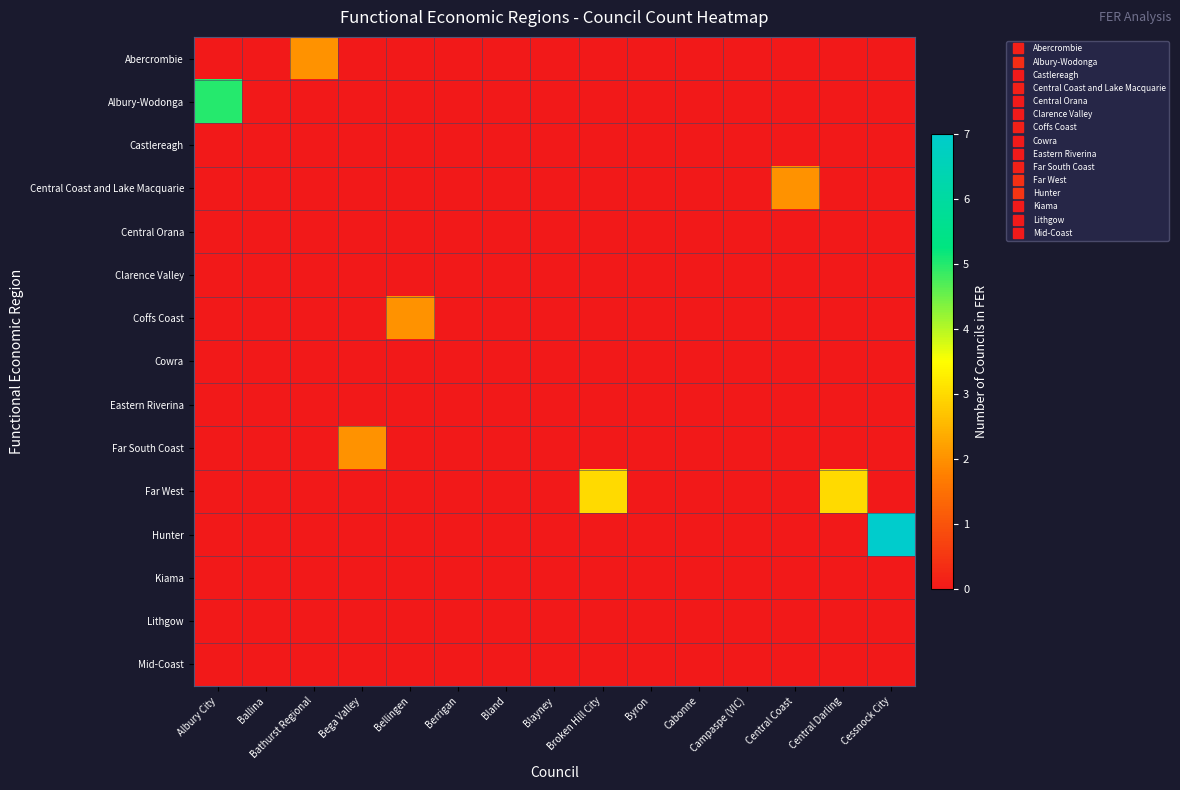

Reading left to right, extract all data points from this chart.

Abercrombie: Albury City=0	Ballina=0	Bathurst Regional=2	Bega Valley=0	Bellingen=0	Berrigan=0	Bland=0	Blayney=0	Broken Hill City=0	Byron=0	Cabonne=0	Campaspe (VIC)=0	Central Coast=0	Central Darling=0	Cessnock City=0
Albury-Wodonga: Albury City=5	Ballina=0	Bathurst Regional=0	Bega Valley=0	Bellingen=0	Berrigan=0	Bland=0	Blayney=0	Broken Hill City=0	Byron=0	Cabonne=0	Campaspe (VIC)=0	Central Coast=0	Central Darling=0	Cessnock City=0
Castlereagh: Albury City=0	Ballina=0	Bathurst Regional=0	Bega Valley=0	Bellingen=0	Berrigan=0	Bland=0	Blayney=0	Broken Hill City=0	Byron=0	Cabonne=0	Campaspe (VIC)=0	Central Coast=0	Central Darling=0	Cessnock City=0
Central Coast and Lake Macquarie: Albury City=0	Ballina=0	Bathurst Regional=0	Bega Valley=0	Bellingen=0	Berrigan=0	Bland=0	Blayney=0	Broken Hill City=0	Byron=0	Cabonne=0	Campaspe (VIC)=0	Central Coast=2	Central Darling=0	Cessnock City=0
Central Orana: Albury City=0	Ballina=0	Bathurst Regional=0	Bega Valley=0	Bellingen=0	Berrigan=0	Bland=0	Blayney=0	Broken Hill City=0	Byron=0	Cabonne=0	Campaspe (VIC)=0	Central Coast=0	Central Darling=0	Cessnock City=0
Clarence Valley: Albury City=0	Ballina=0	Bathurst Regional=0	Bega Valley=0	Bellingen=0	Berrigan=0	Bland=0	Blayney=0	Broken Hill City=0	Byron=0	Cabonne=0	Campaspe (VIC)=0	Central Coast=0	Central Darling=0	Cessnock City=0
Coffs Coast: Albury City=0	Ballina=0	Bathurst Regional=0	Bega Valley=0	Bellingen=2	Berrigan=0	Bland=0	Blayney=0	Broken Hill City=0	Byron=0	Cabonne=0	Campaspe (VIC)=0	Central Coast=0	Central Darling=0	Cessnock City=0
Cowra: Albury City=0	Ballina=0	Bathurst Regional=0	Bega Valley=0	Bellingen=0	Berrigan=0	Bland=0	Blayney=0	Broken Hill City=0	Byron=0	Cabonne=0	Campaspe (VIC)=0	Central Coast=0	Central Darling=0	Cessnock City=0
Eastern Riverina: Albury City=0	Ballina=0	Bathurst Regional=0	Bega Valley=0	Bellingen=0	Berrigan=0	Bland=0	Blayney=0	Broken Hill City=0	Byron=0	Cabonne=0	Campaspe (VIC)=0	Central Coast=0	Central Darling=0	Cessnock City=0
Far South Coast: Albury City=0	Ballina=0	Bathurst Regional=0	Bega Valley=2	Bellingen=0	Berrigan=0	Bland=0	Blayney=0	Broken Hill City=0	Byron=0	Cabonne=0	Campaspe (VIC)=0	Central Coast=0	Central Darling=0	Cessnock City=0
Far West: Albury City=0	Ballina=0	Bathurst Regional=0	Bega Valley=0	Bellingen=0	Berrigan=0	Bland=0	Blayney=0	Broken Hill City=3	Byron=0	Cabonne=0	Campaspe (VIC)=0	Central Coast=0	Central Darling=3	Cessnock City=0
Hunter: Albury City=0	Ballina=0	Bathurst Regional=0	Bega Valley=0	Bellingen=0	Berrigan=0	Bland=0	Blayney=0	Broken Hill City=0	Byron=0	Cabonne=0	Campaspe (VIC)=0	Central Coast=0	Central Darling=0	Cessnock City=7
Kiama: Albury City=0	Ballina=0	Bathurst Regional=0	Bega Valley=0	Bellingen=0	Berrigan=0	Bland=0	Blayney=0	Broken Hill City=0	Byron=0	Cabonne=0	Campaspe (VIC)=0	Central Coast=0	Central Darling=0	Cessnock City=0
Lithgow: Albury City=0	Ballina=0	Bathurst Regional=0	Bega Valley=0	Bellingen=0	Berrigan=0	Bland=0	Blayney=0	Broken Hill City=0	Byron=0	Cabonne=0	Campaspe (VIC)=0	Central Coast=0	Central Darling=0	Cessnock City=0
Mid-Coast: Albury City=0	Ballina=0	Bathurst Regional=0	Bega Valley=0	Bellingen=0	Berrigan=0	Bland=0	Blayney=0	Broken Hill City=0	Byron=0	Cabonne=0	Campaspe (VIC)=0	Central Coast=0	Central Darling=0	Cessnock City=0